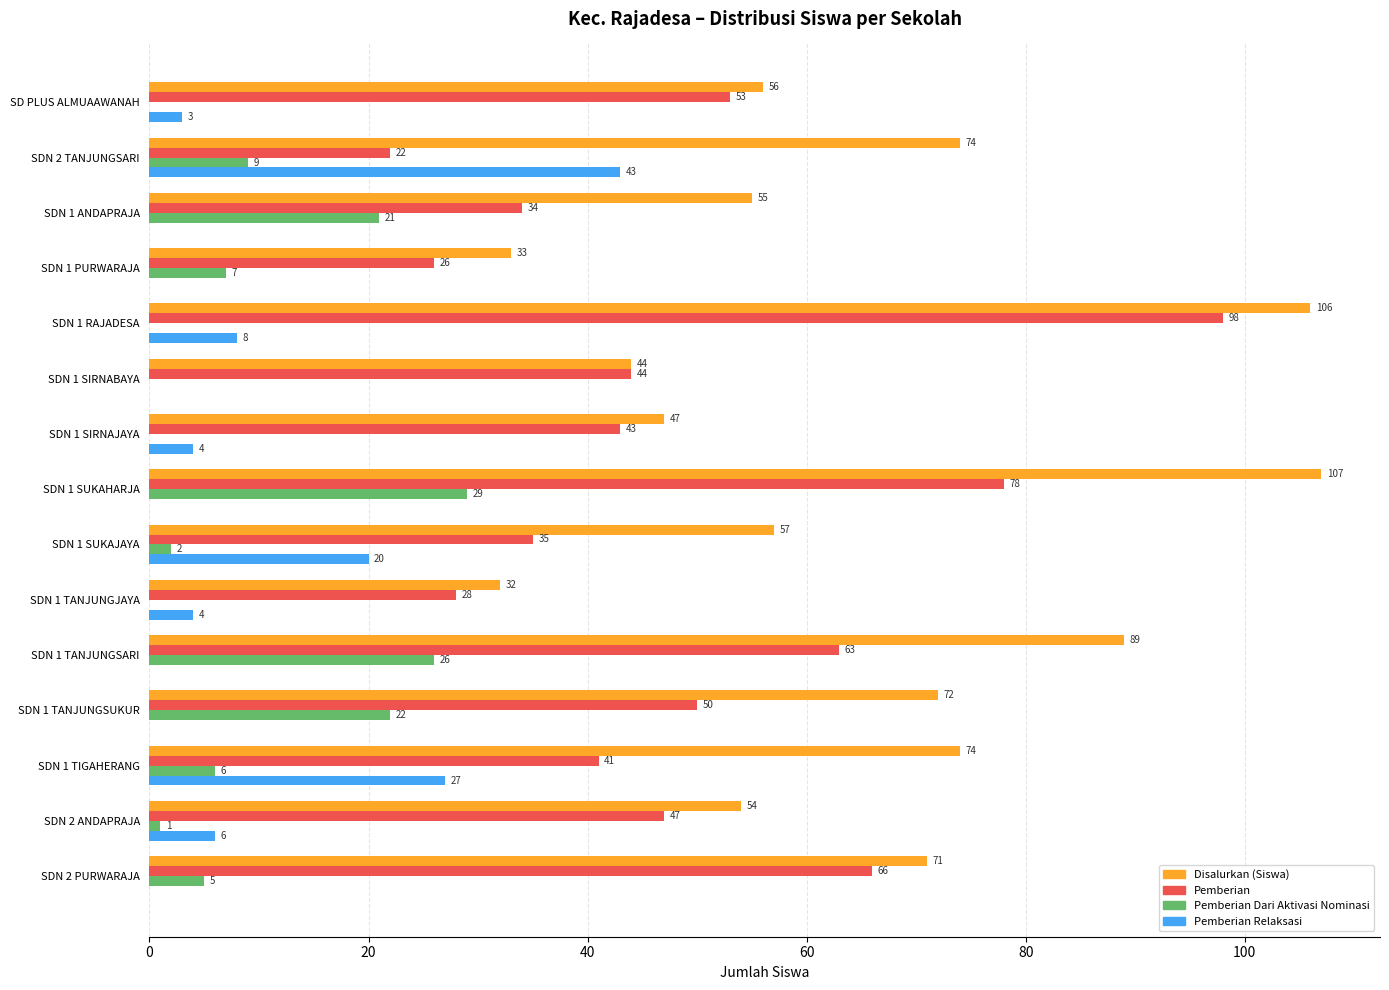

What are all the series names shown in the legend?

Disalurkan (Siswa), Pemberian, Pemberian Dari Aktivasi Nominasi, Pemberian Relaksasi